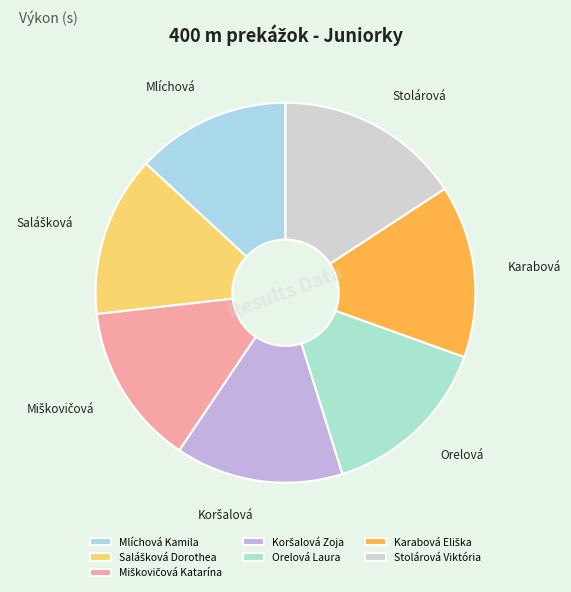

How many slices are in this pie chart?

7